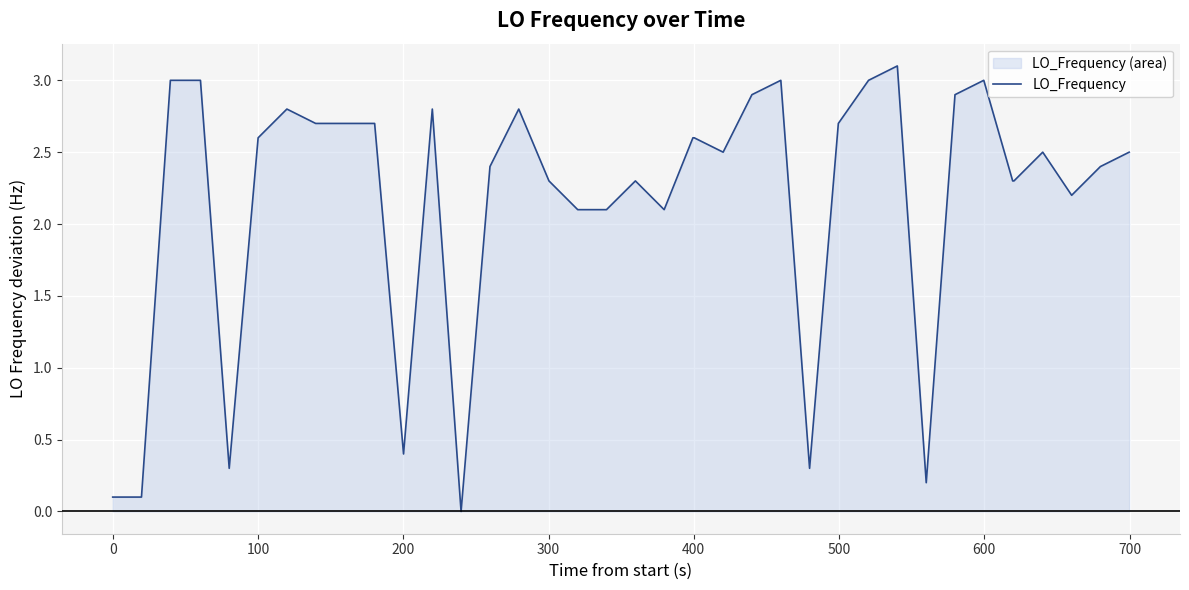

What is the difference between the maximum and minimum values?

3.1